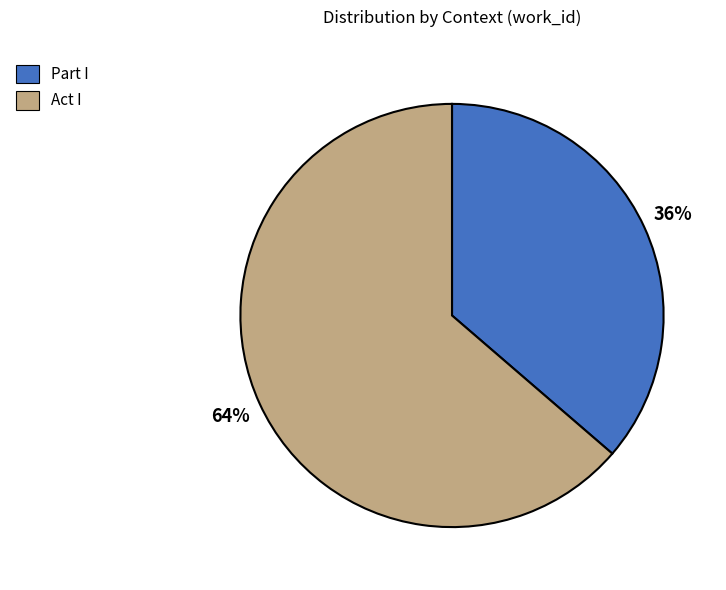

Which category has the smallest portion of the pie?

Part I